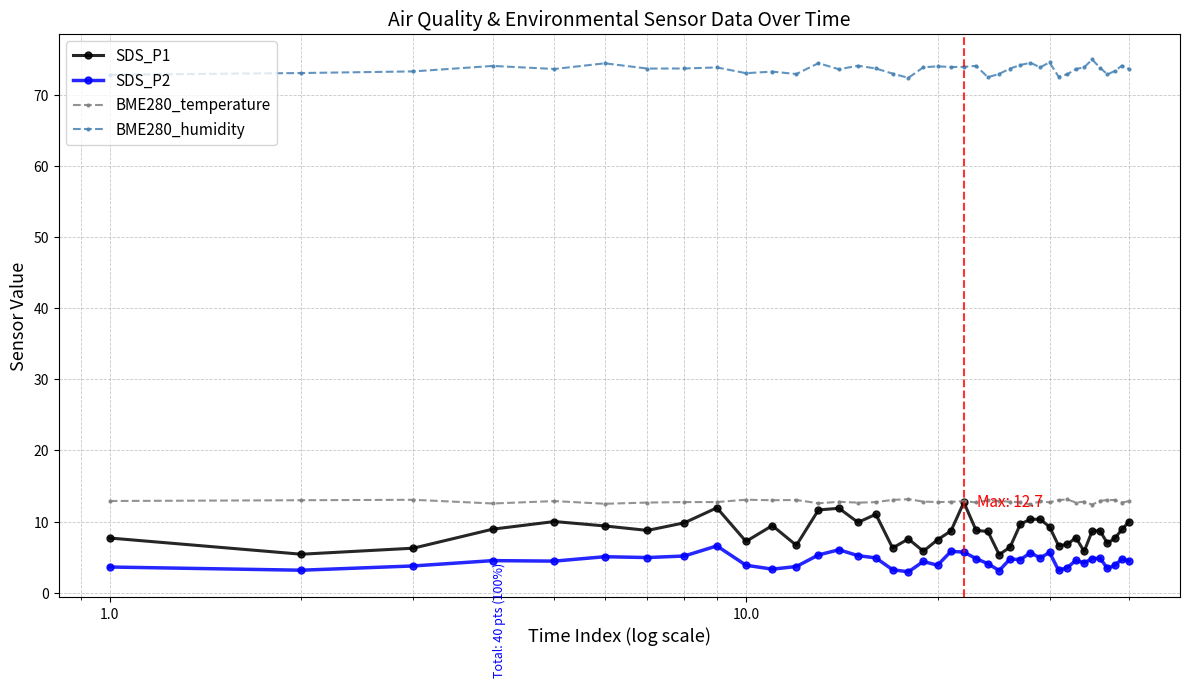

What is the value of the SDS_P1 point at the 26th from the left?

6.4